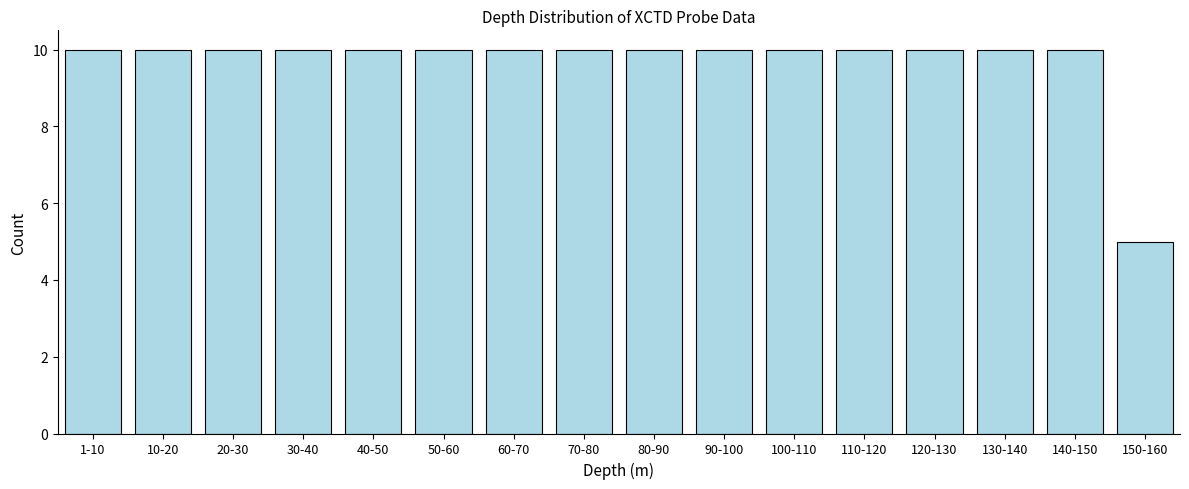

Reading left to right, transcribe all the data shown in this chart.

1-10=10	10-20=10	20-30=10	30-40=10	40-50=10	50-60=10	60-70=10	70-80=10	80-90=10	90-100=10	100-110=10	110-120=10	120-130=10	130-140=10	140-150=10	150-160=5